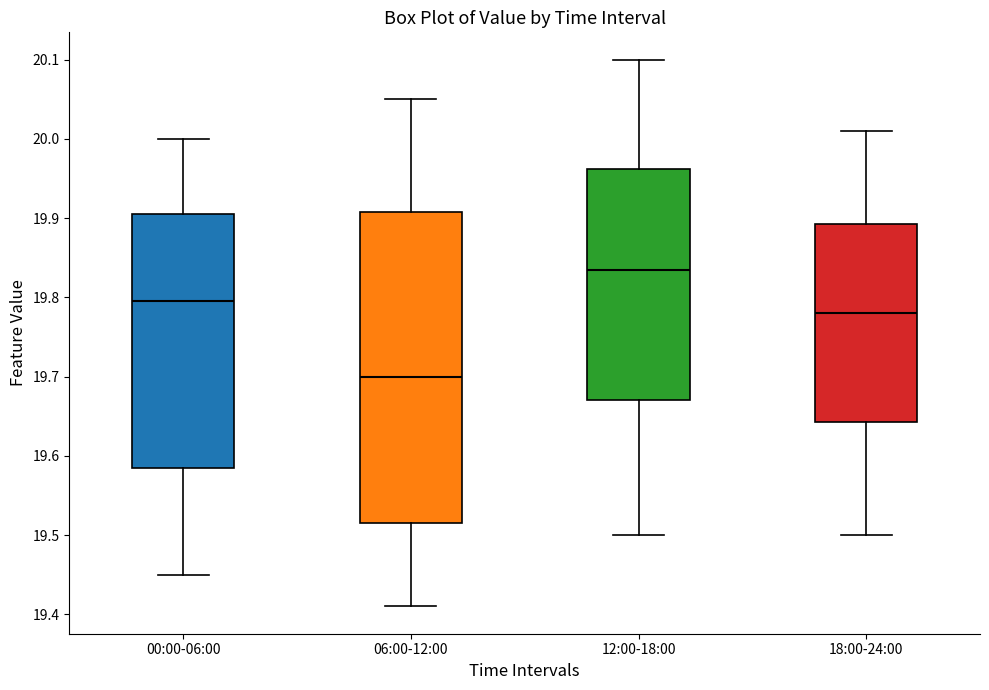

Reading left to right, transcribe this box plot: for each box, give where its median line is, the range the box spans, and where its two whiskers end, as read against the y-axis. The values are not printed on the chart, so give them approximately, as read against the axis.

00:00-06:00: median 19.80, box 19.59 to 19.91, whiskers 19.45 to 20.00
06:00-12:00: median 19.70, box 19.52 to 19.91, whiskers 19.41 to 20.05
12:00-18:00: median 19.84, box 19.67 to 19.96, whiskers 19.50 to 20.10
18:00-24:00: median 19.78, box 19.64 to 19.89, whiskers 19.50 to 20.01